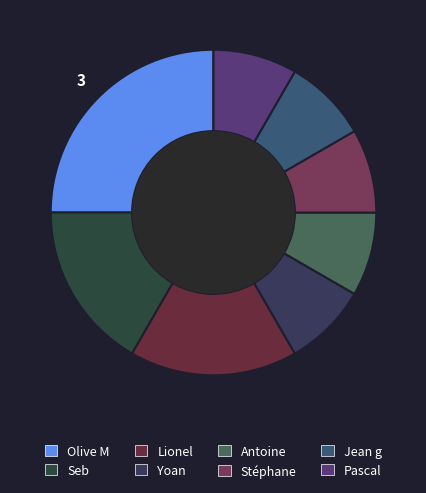

What percentage is the Lionel slice, to the nearest percent?

17%